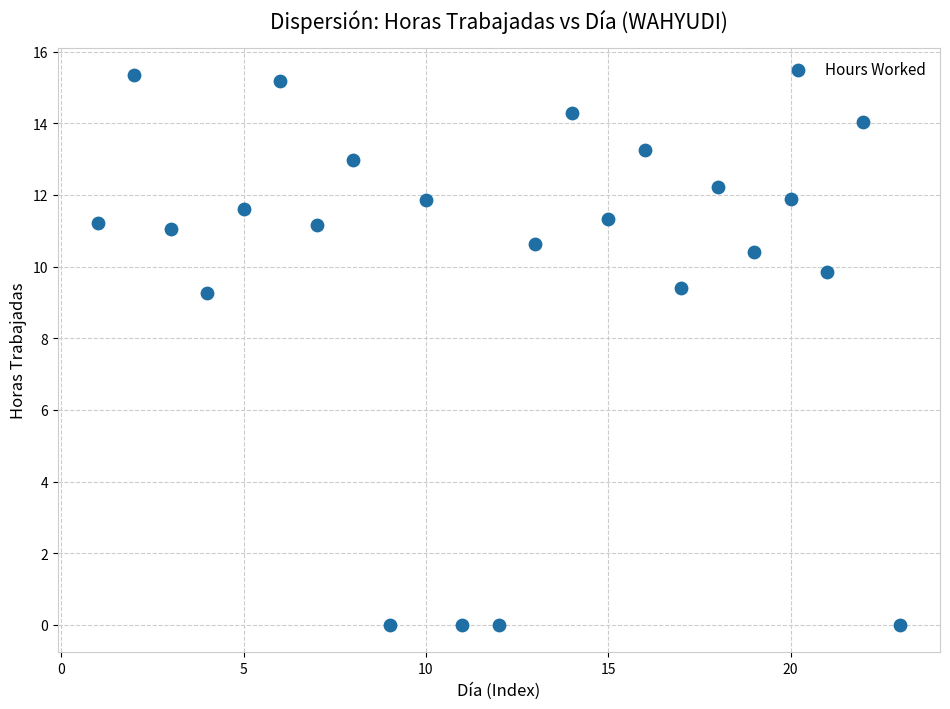

What is the range of X values (max minus min)?

22.0